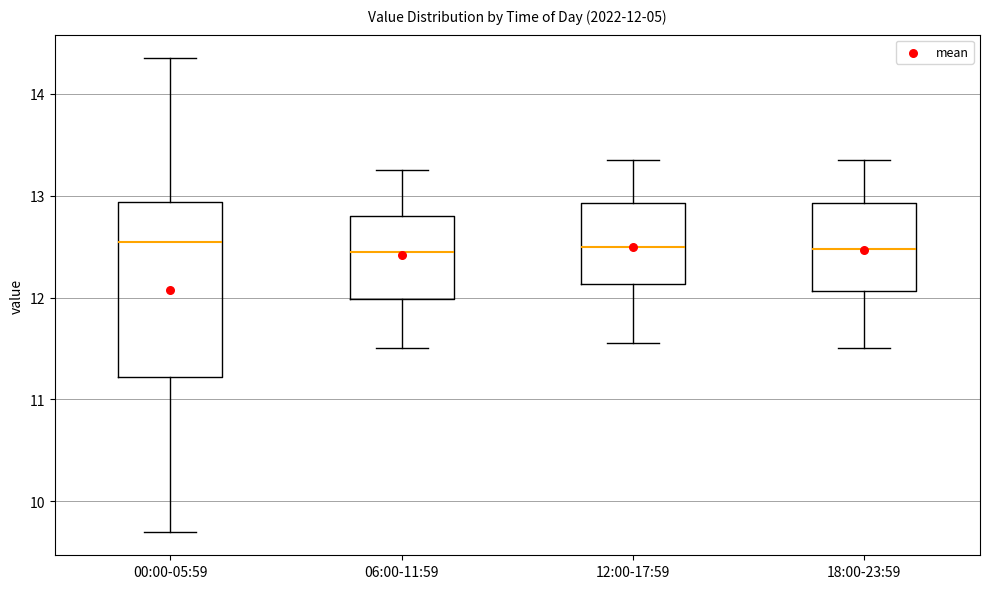

Comparing the boxes themselves (not the whiskers), which one is the tallest?

00:00-05:59